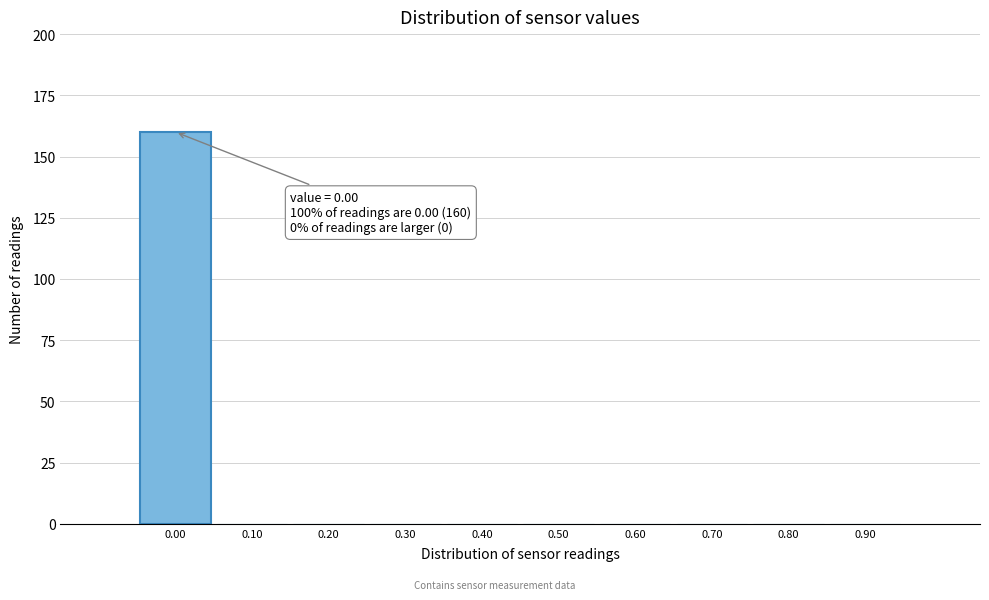

Over which range of the x-axis is the bar tallest?

-0.05 to 0.05